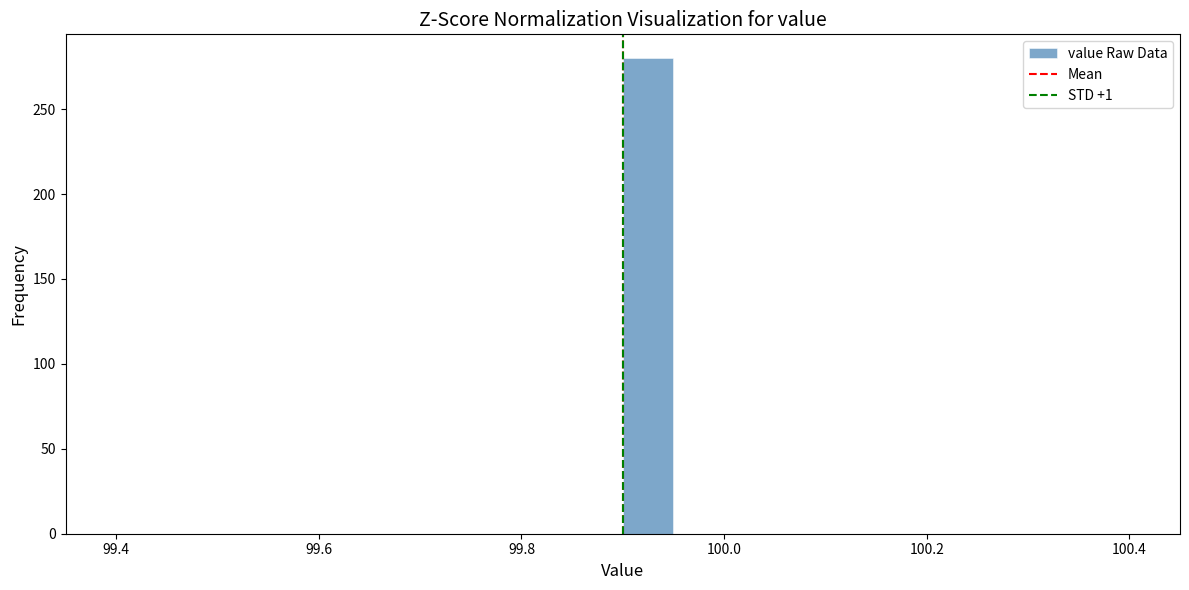

Read against the x-axis, roughly where is the centre of the tallest bar?

99.92